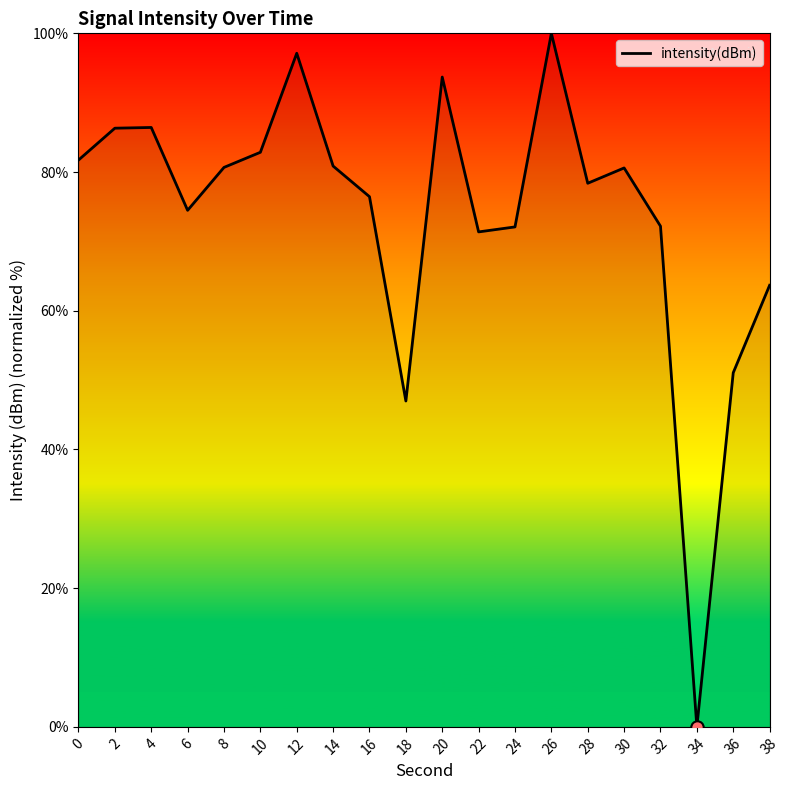

Which has a higher value, 28 or 2?

2